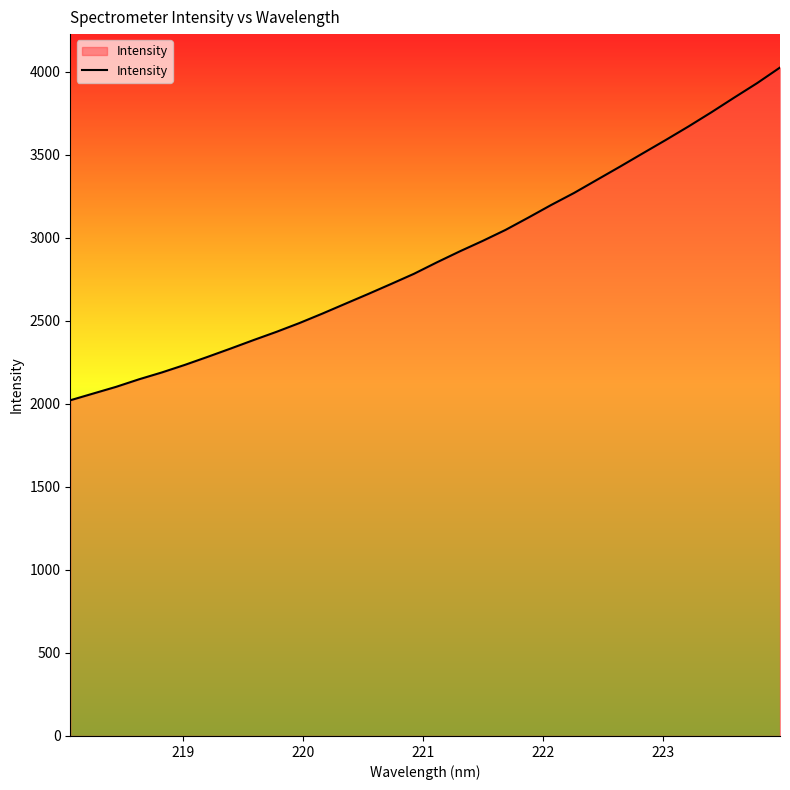

What is the smallest value displayed?

2021.6